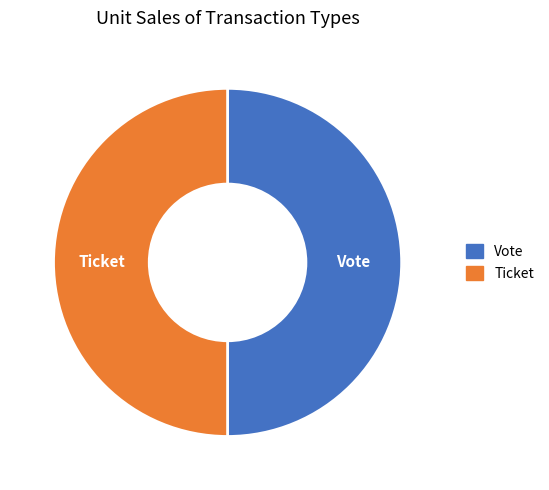

Do Vote and Ticket together represent more than half of the pie?

Yes